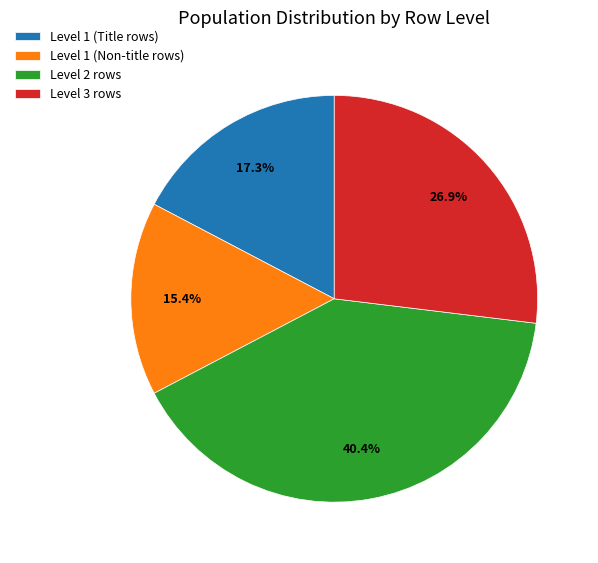

What percentage do Level 1 (Title rows) and Level 2 rows together represent?

57.7%